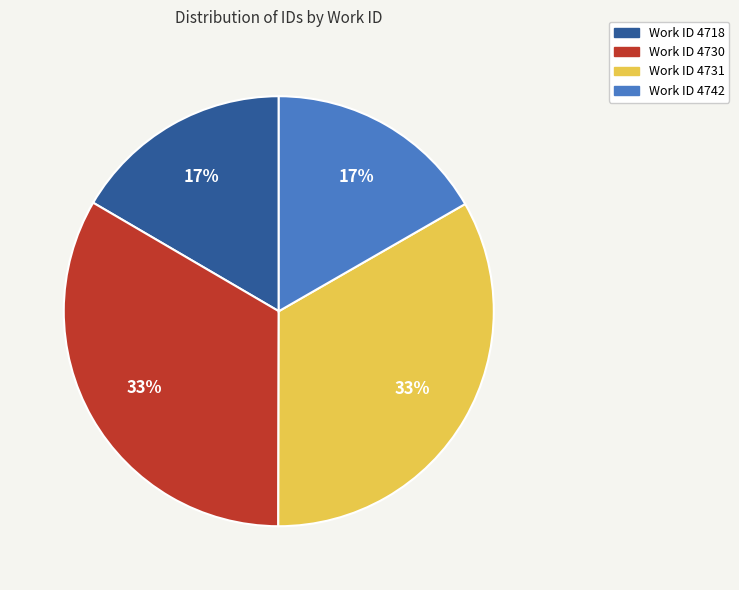

Does any single category account for the majority?

No